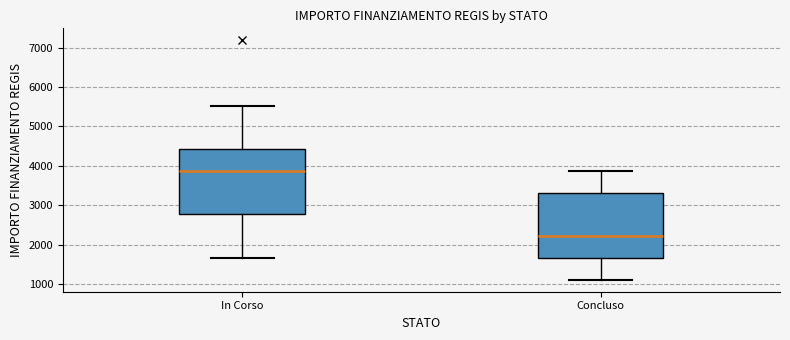

Which box's median line is the highest?

In Corso